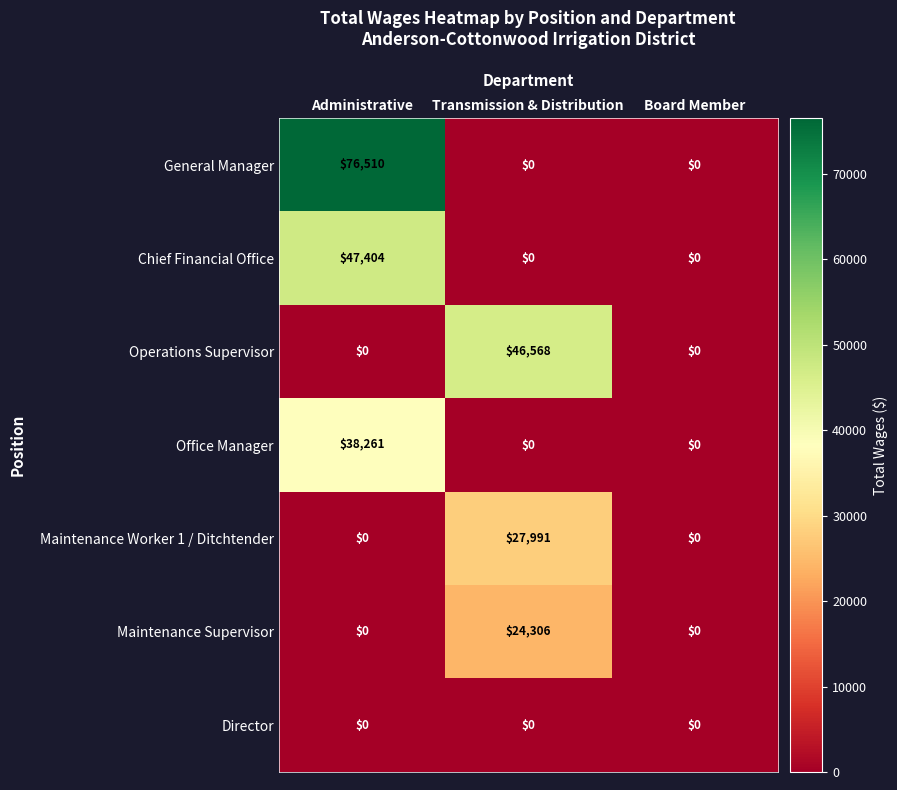

What is the sum of the General Manager values at Board Member and Administrative?

76510